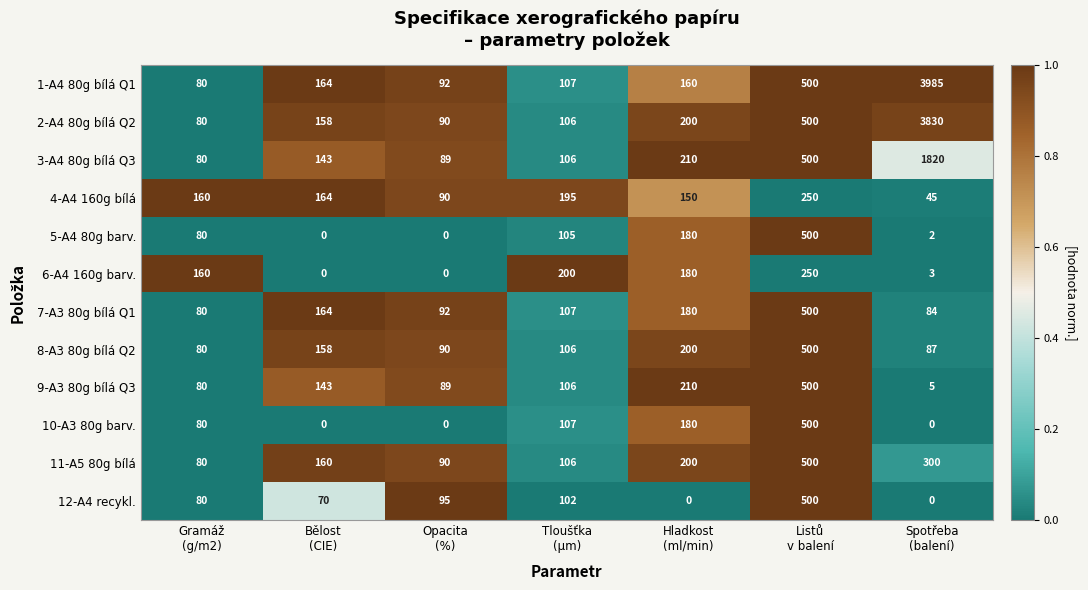

What is the highest value of the 1-A4 80g bílá Q1 series?

3985